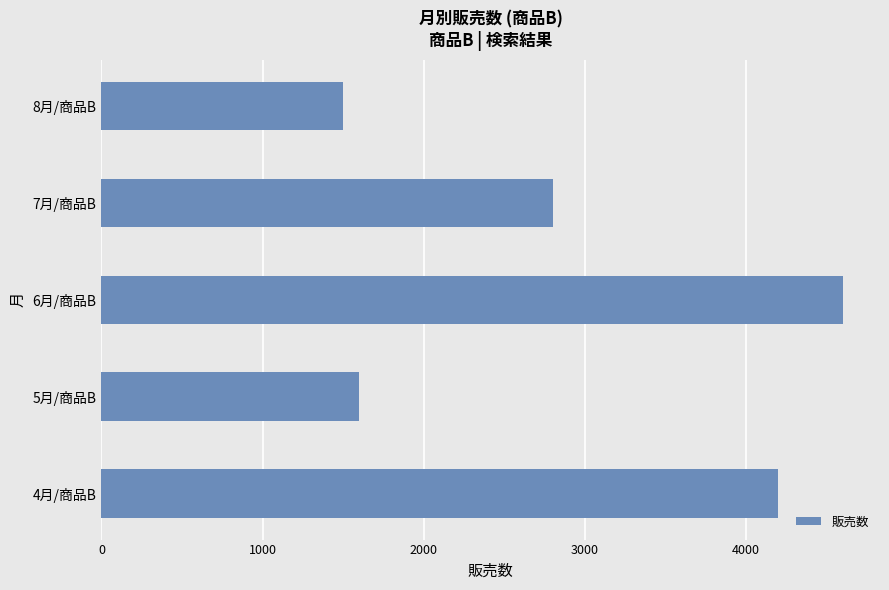

Rank the categories by value from lowest to highest.

8月/商品B, 5月/商品B, 7月/商品B, 4月/商品B, 6月/商品B